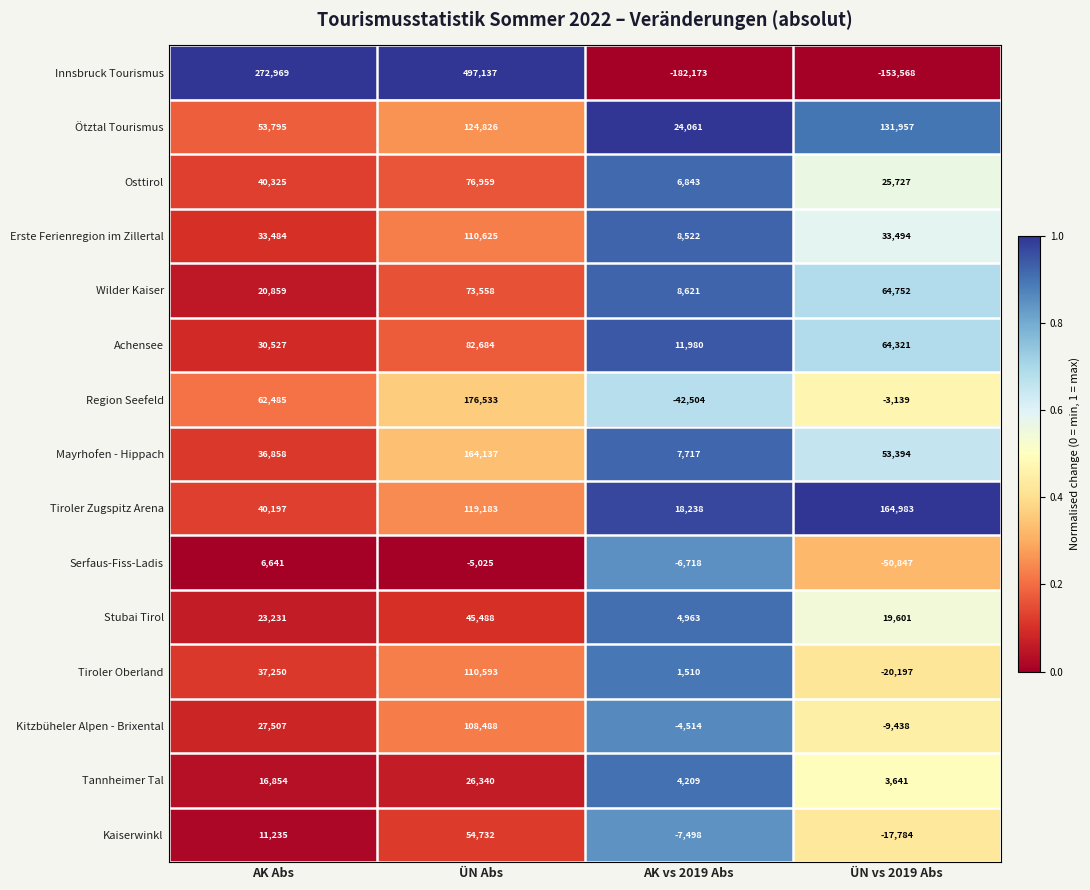

Which series has the widest spread of values?

Innsbruck Tourismus